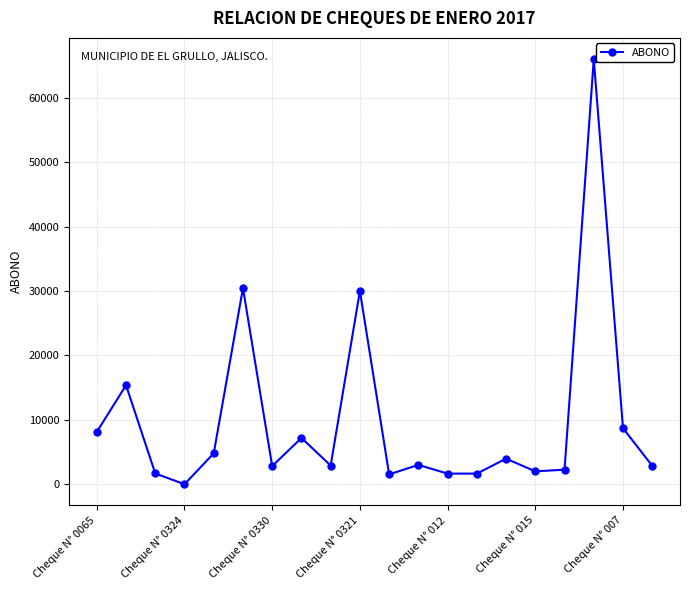

What is the value of the 17th point from the left?

2262.0